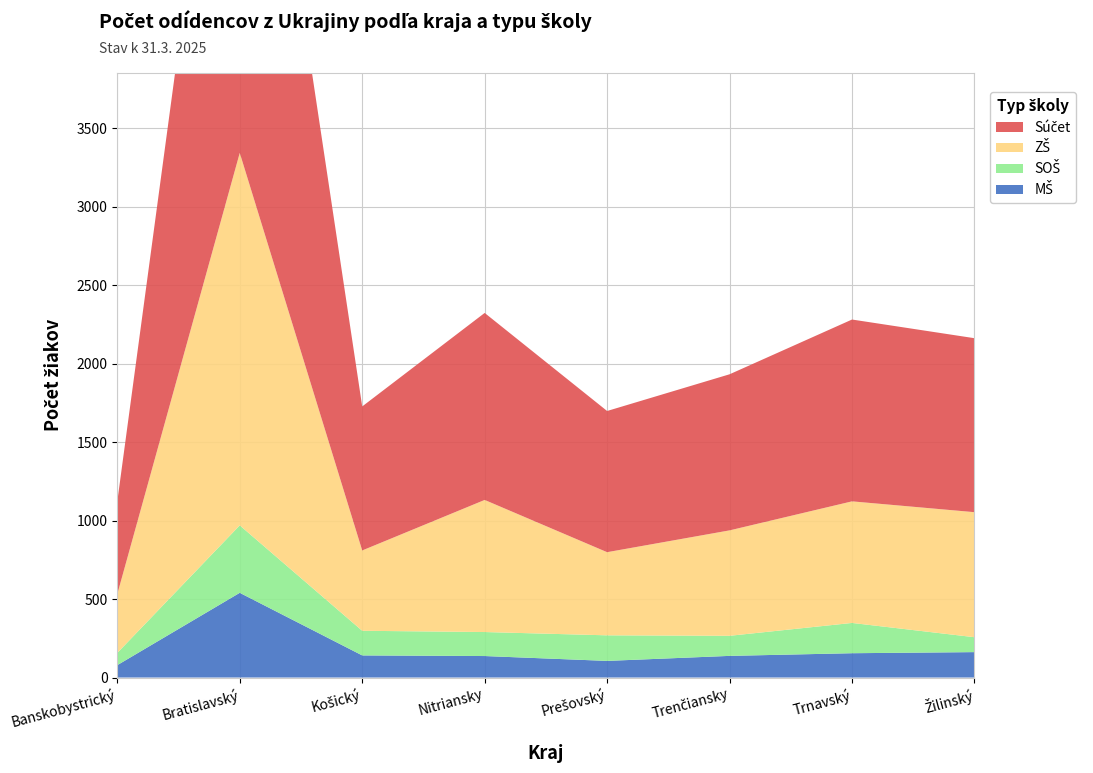

Reading right to left, what are all the values shown in this chart?

MŠ: Žilinský=162	Trnavský=155	Trenčiansky=138	Prešovský=106	Nitriansky=137	Košický=141	Bratislavský=540	Banskobystrický=79
SOŠ: Žilinský=95	Trnavský=193	Trenčiansky=128	Prešovský=163	Nitriansky=153	Košický=157	Bratislavský=430	Banskobystrický=78
ZŠ: Žilinský=797	Trnavský=775	Trenčiansky=672	Prešovský=530	Nitriansky=842	Košický=512	Bratislavský=2374	Banskobystrický=375
Súčet: Žilinský=1109	Trnavský=1159	Trenčiansky=995	Prešovský=900	Nitriansky=1192	Košický=918	Bratislavský=3568	Banskobystrický=591